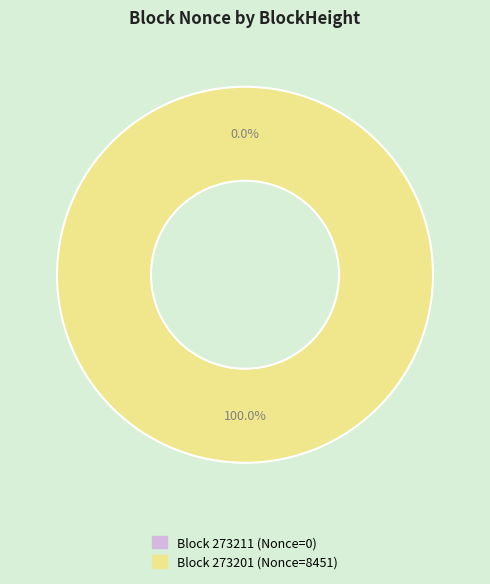

How many segments does this pie chart have?

2